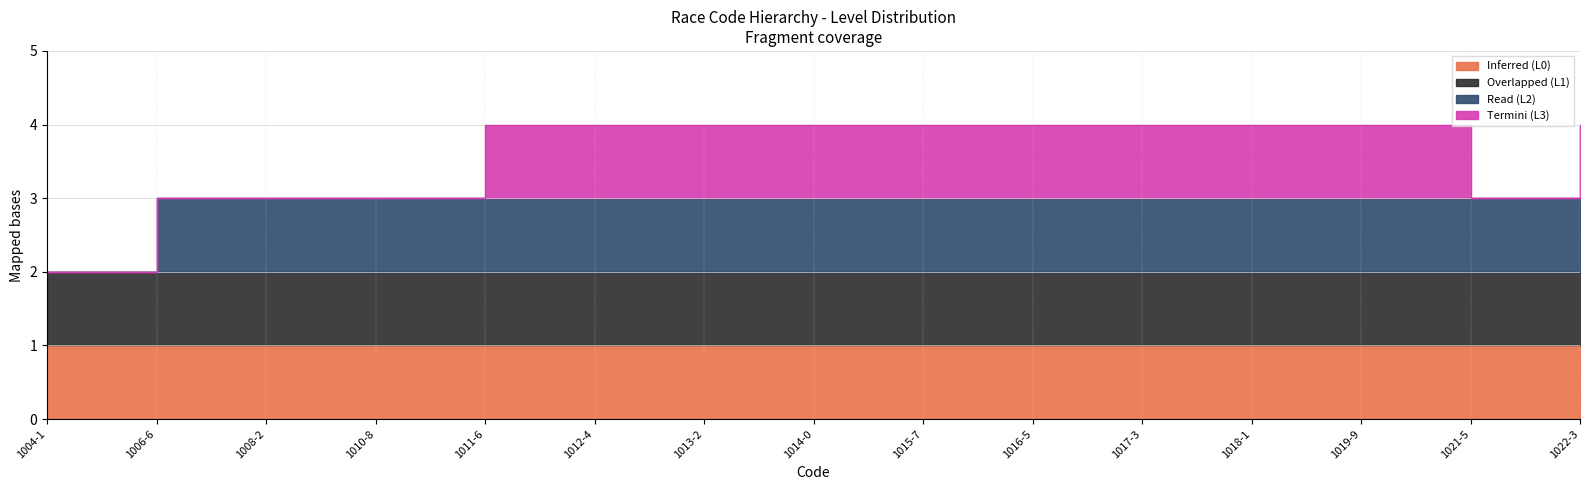

Is it true that Level 3 equals 5 at 1015-7?

False